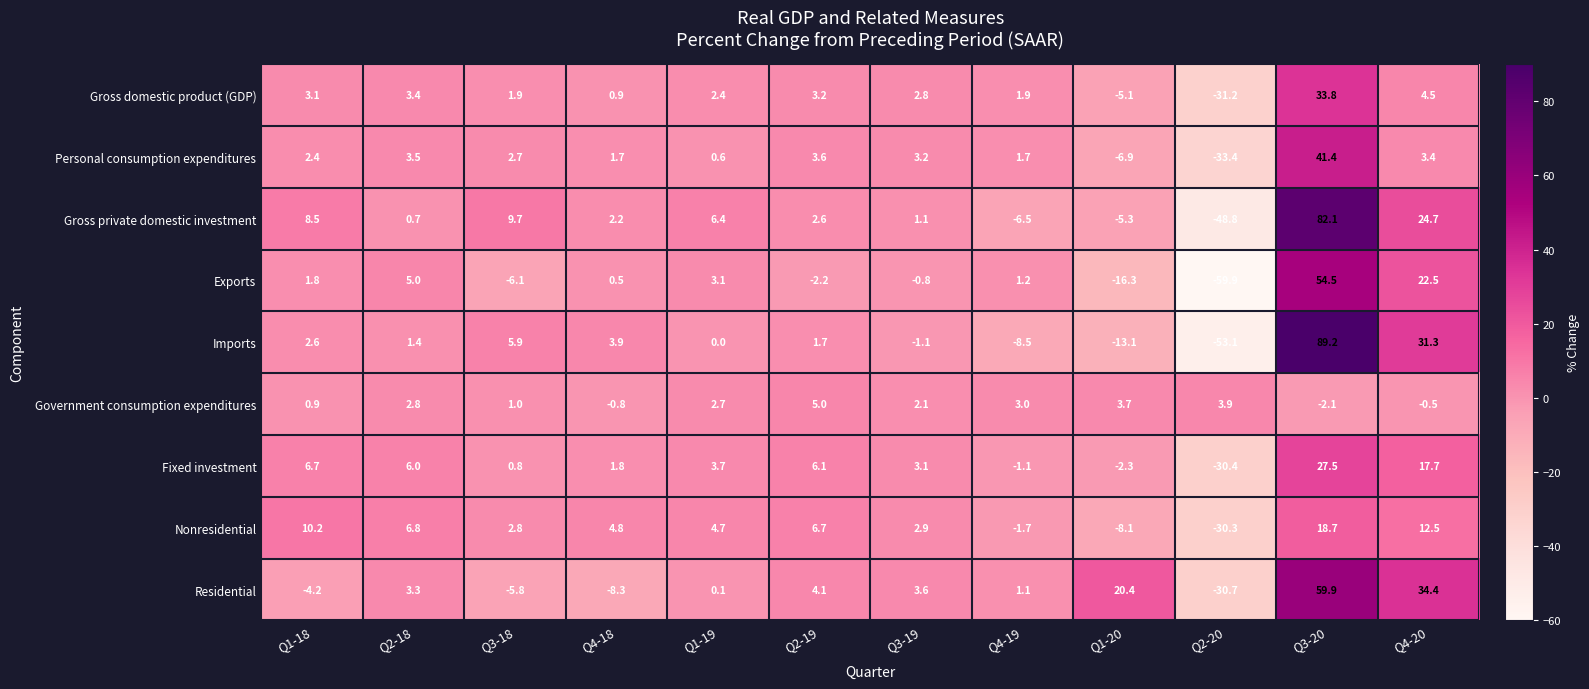

Which series has the widest spread of values?

Imports